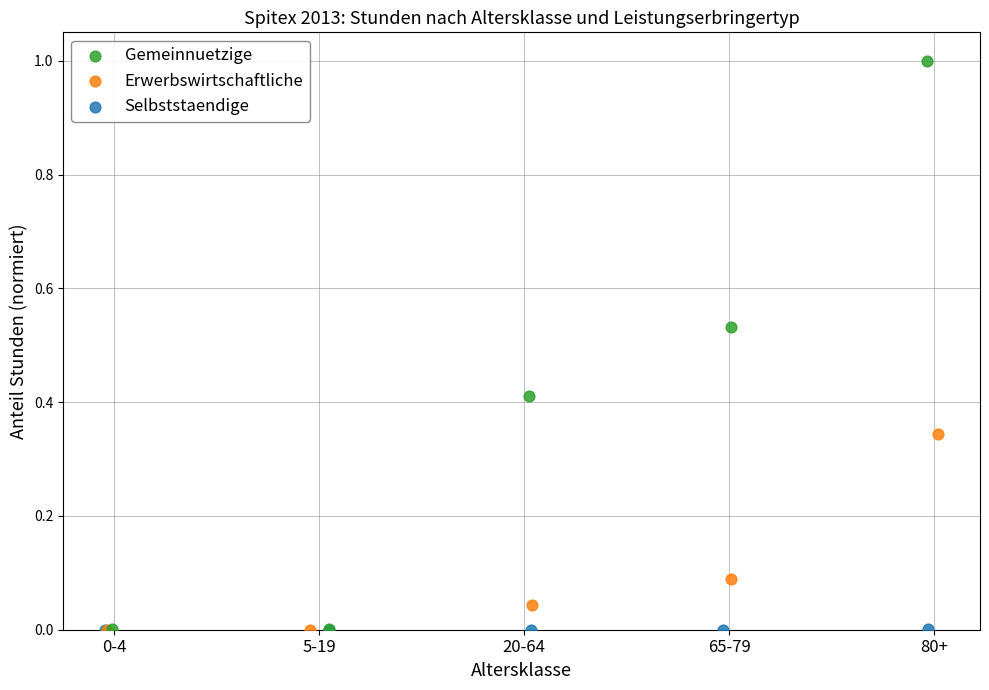

Which series has the widest spread of Y values?

Gemeinnuetzige